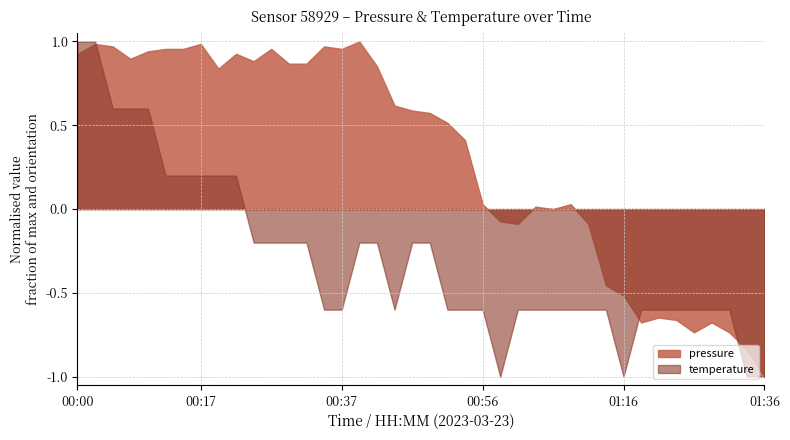

Reading left to right, transcribe all the data shown in this chart.

pressure: 00:00=100032.0	00:02=100036.0	00:05=100035.0	00:07=100030.0	00:10=100033.0	00:12=100034.0	00:15=100034.0	00:17=100036.0	00:19=100026.0	00:22=100032.0	00:24=100029.0	00:27=100034.0	00:29=100028.0	00:32=100028.0	00:34=100035.0	00:37=100034.0	00:39=100037.0	00:42=100027.0	00:44=100011.0	00:46=100009.0	00:49=100008.0	00:51=100004.0	00:54=99997.0	00:56=99971.0	00:59=99964.0	01:01=99963.0	01:04=99970.0	01:06=99969.0	01:09=99971.0	01:11=99963.0	01:13=99938.0	01:16=99934.0	01:18=99923.0	01:21=99925.0	01:23=99924.0	01:26=99919.0	01:28=99923.0	01:31=99919.0	01:33=99912.0	01:36=99901.0
temperature: 00:00=11.0	00:02=11.0	00:05=10.9	00:07=10.9	00:10=10.9	00:12=10.8	00:15=10.8	00:17=10.8	00:19=10.8	00:22=10.8	00:24=10.7	00:27=10.7	00:29=10.7	00:32=10.7	00:34=10.6	00:37=10.6	00:39=10.7	00:42=10.7	00:44=10.6	00:46=10.7	00:49=10.7	00:51=10.6	00:54=10.6	00:56=10.6	00:59=10.5	01:01=10.6	01:04=10.6	01:06=10.6	01:09=10.6	01:11=10.6	01:13=10.6	01:16=10.5	01:18=10.6	01:21=10.6	01:23=10.6	01:26=10.6	01:28=10.6	01:31=10.6	01:33=10.5	01:36=10.5